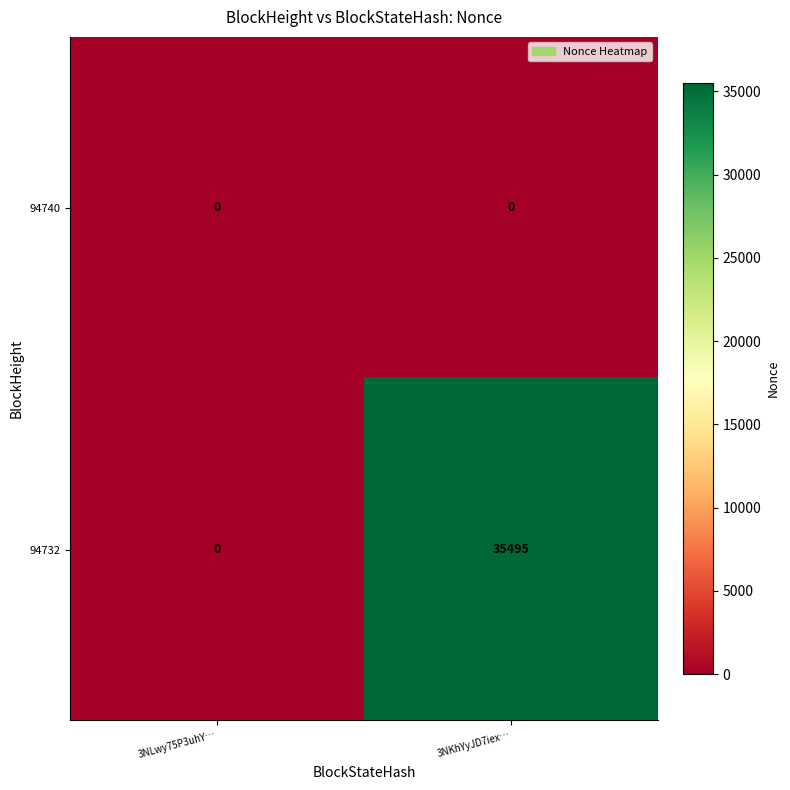

Between 3NLwy75P3uhY… and 3NKhYyJD7iex…, which series saw the biggest shift?

94732